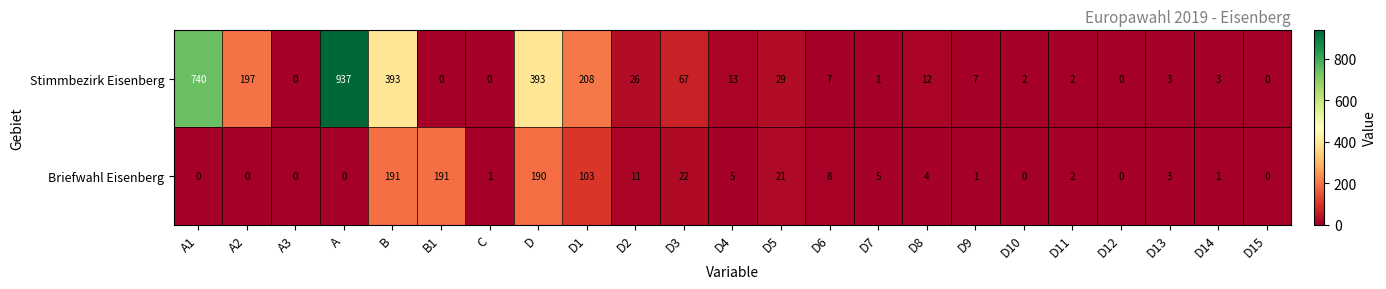

At how many categories does at least one series exceed 313?

4